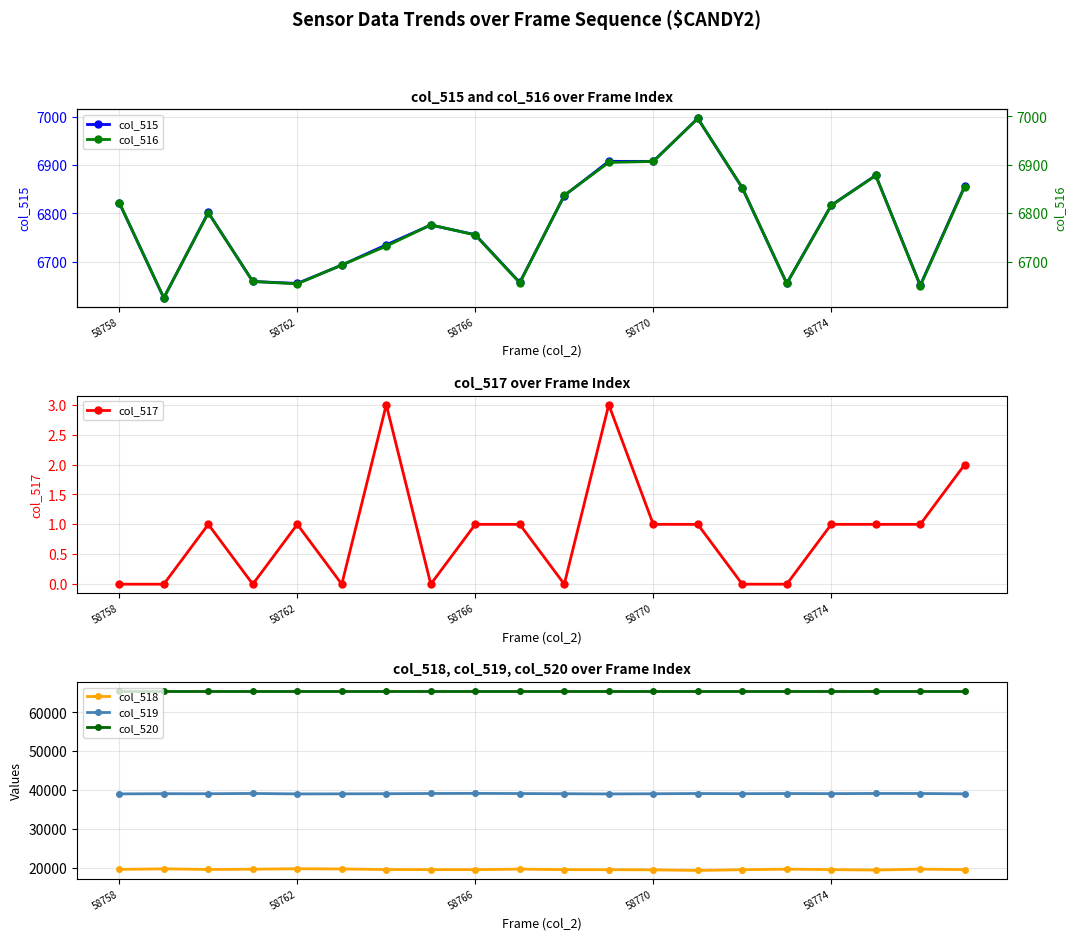

True or false: col_518 has more than 2 points higher than both neighbors.

True